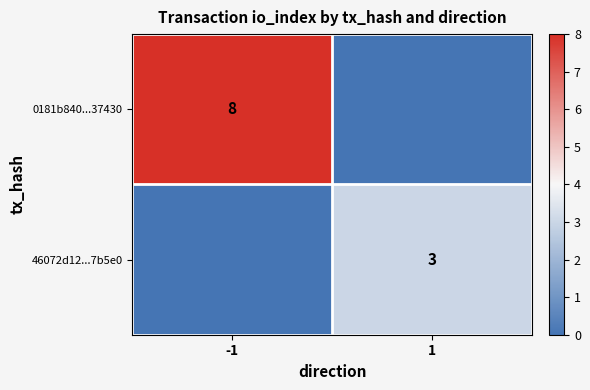

Is it true that 0181b840...37430 equals 8 at -1?

True